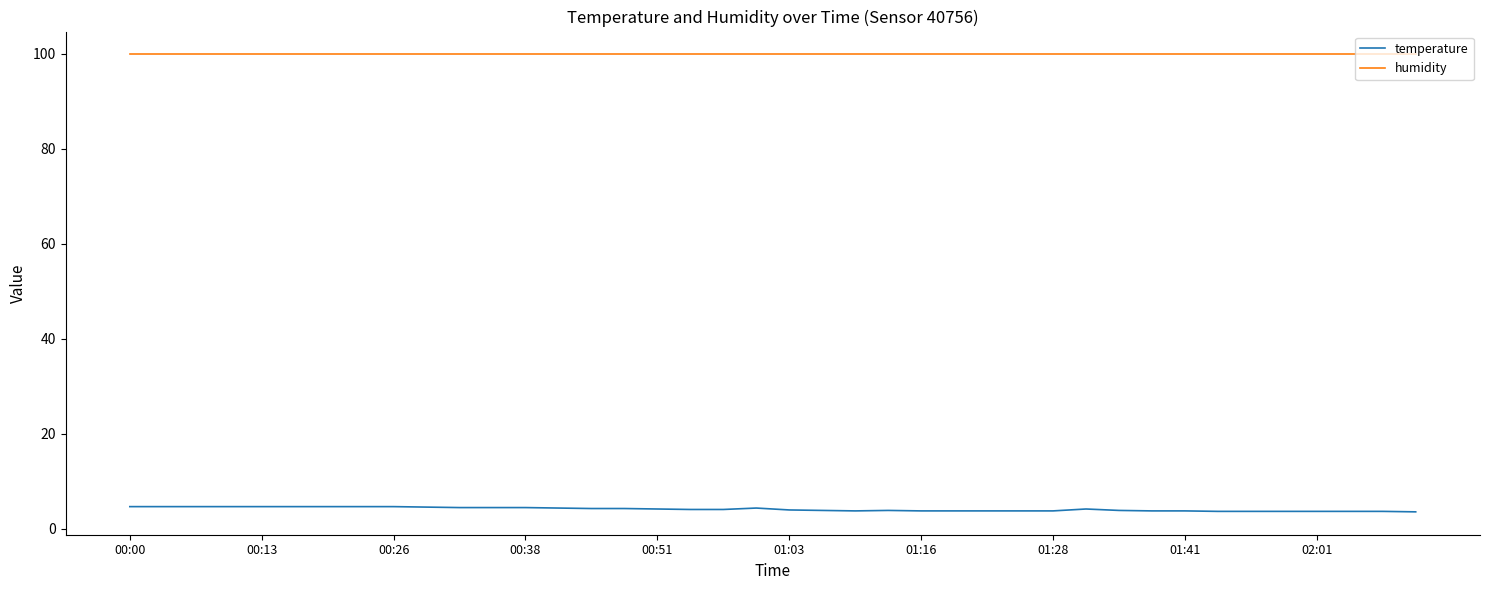

Which series has the largest total across all categories?

humidity